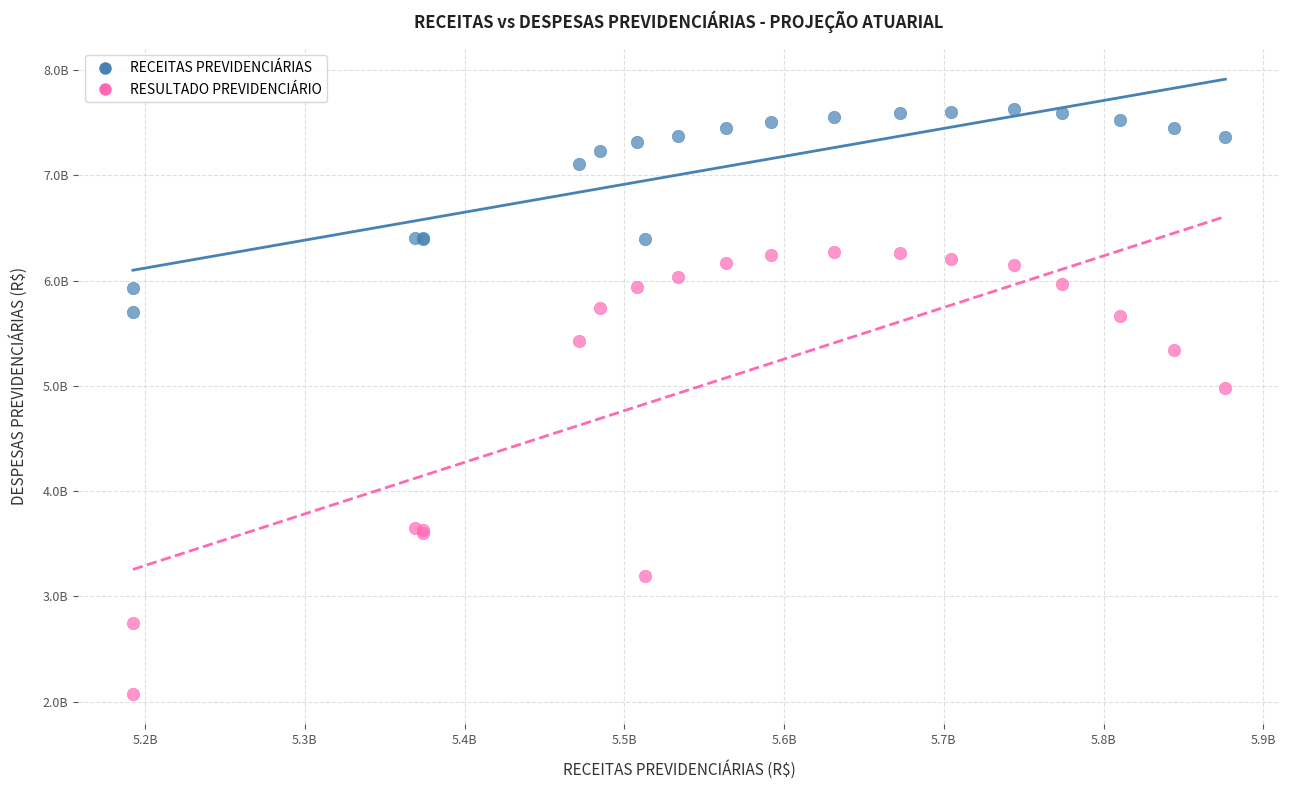

What are all the series names shown in the legend?

RECEITAS PREVIDENCIÁRIAS, RESULTADO PREVIDENCIÁRIO